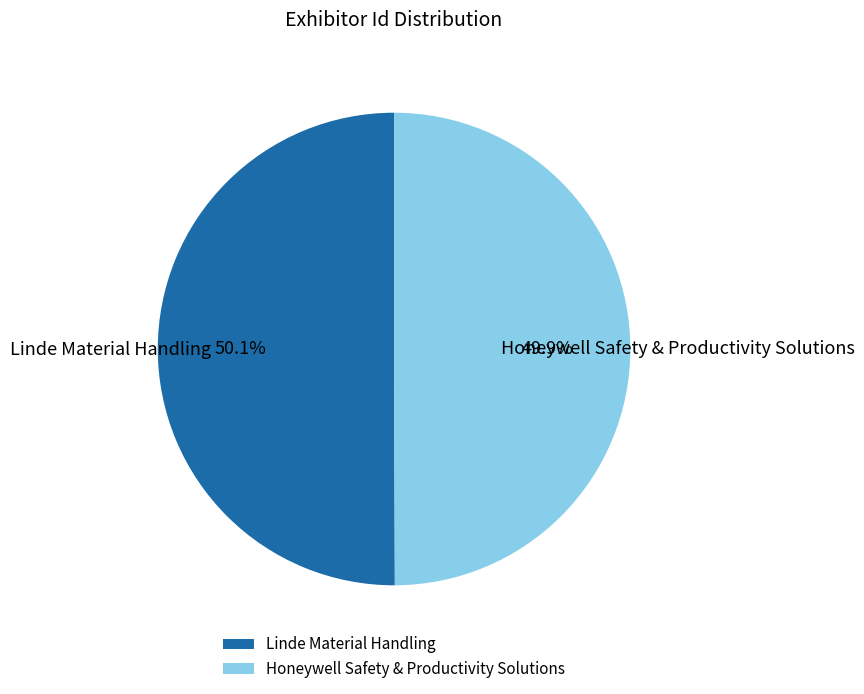

To the nearest percent, what portion does Honeywell Safety & Productivity Solutions represent?

50%